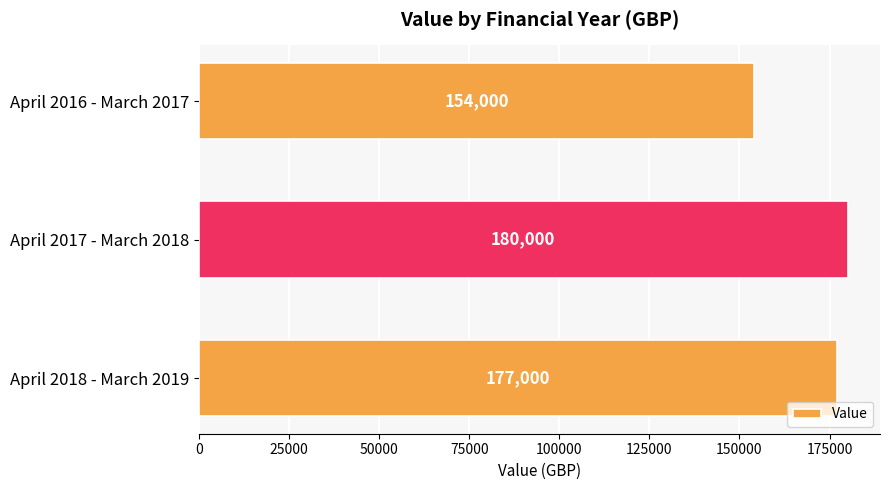

What is the value of the 1st bar from the top?

154000